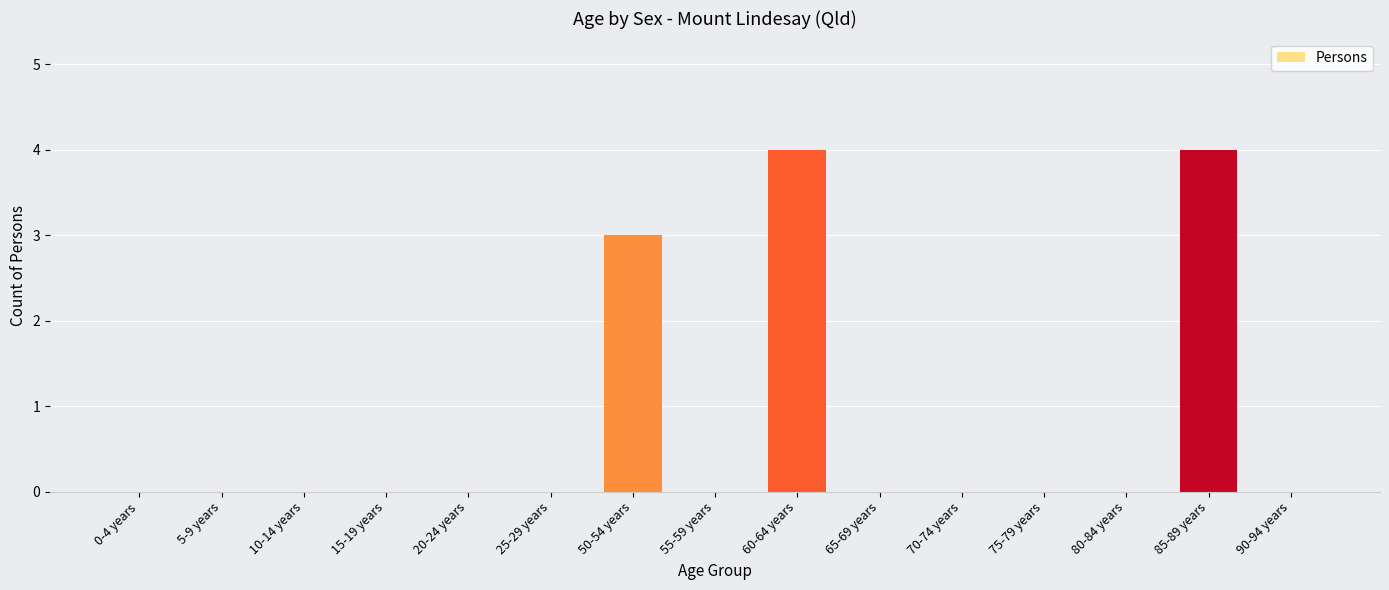

What is the sum of all values?

11